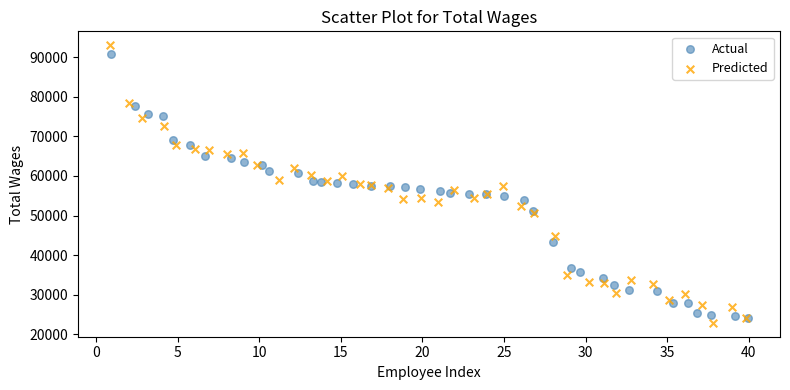

Which series has the widest spread of Y values?

Predicted